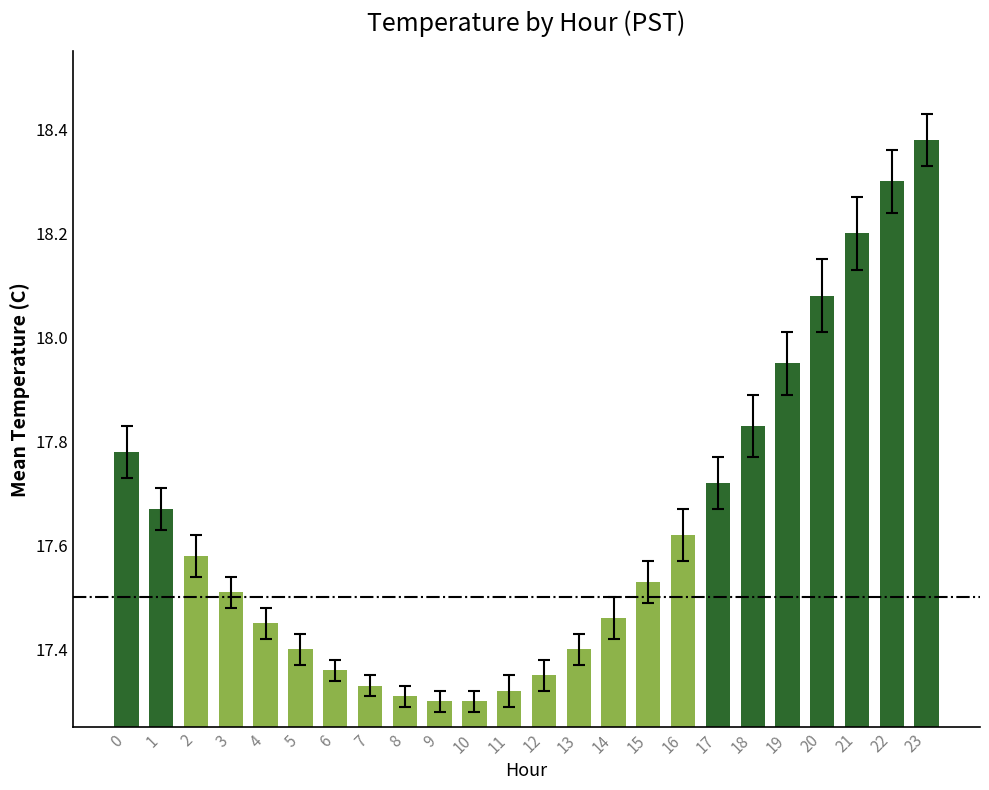

Which category has the highest value across all series?

23